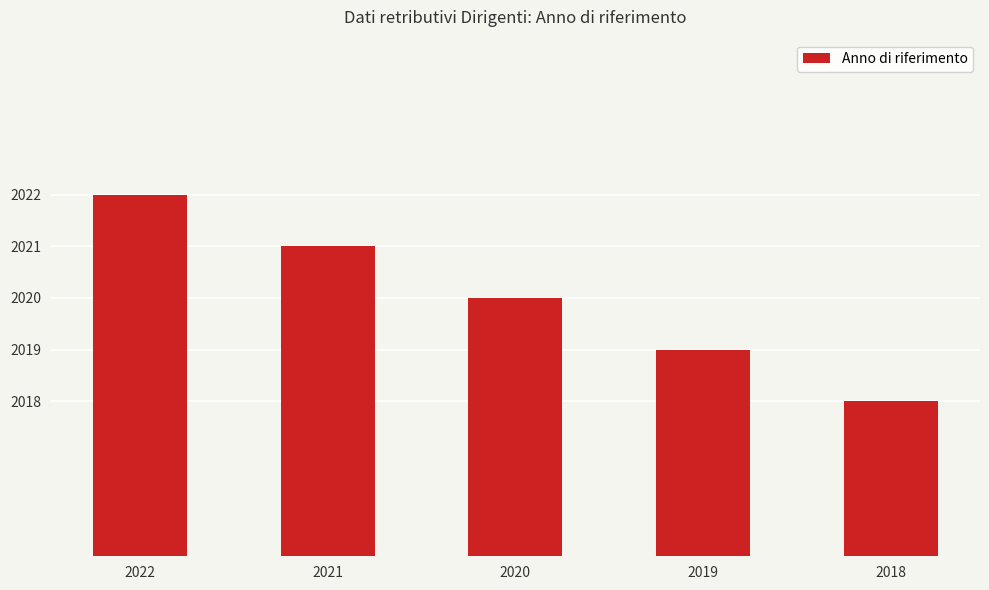

Approximately how many times larger is the value at 2019 compared to 2020?

1.0